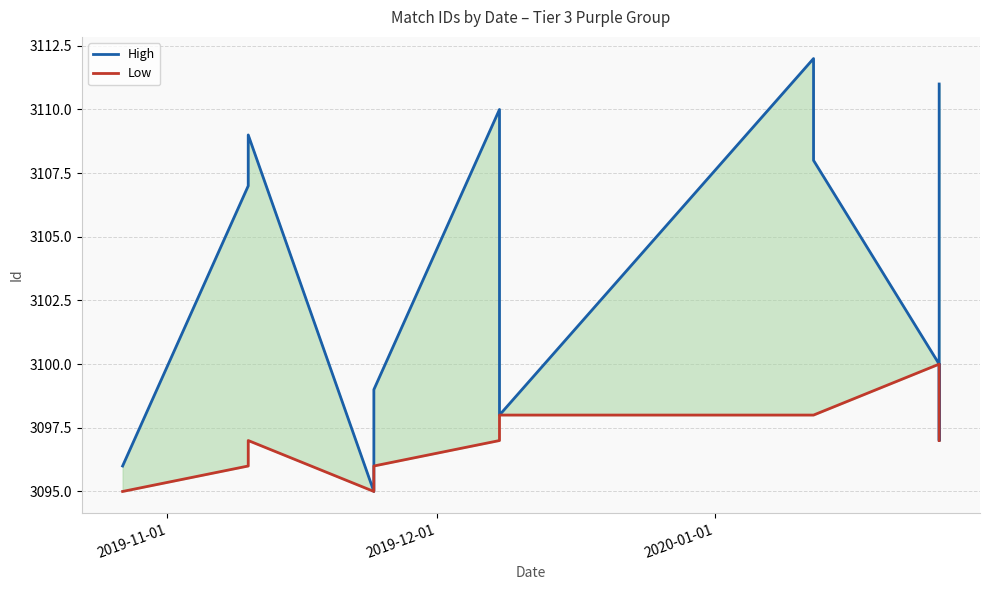

What is the lowest value of the Low series?

3095